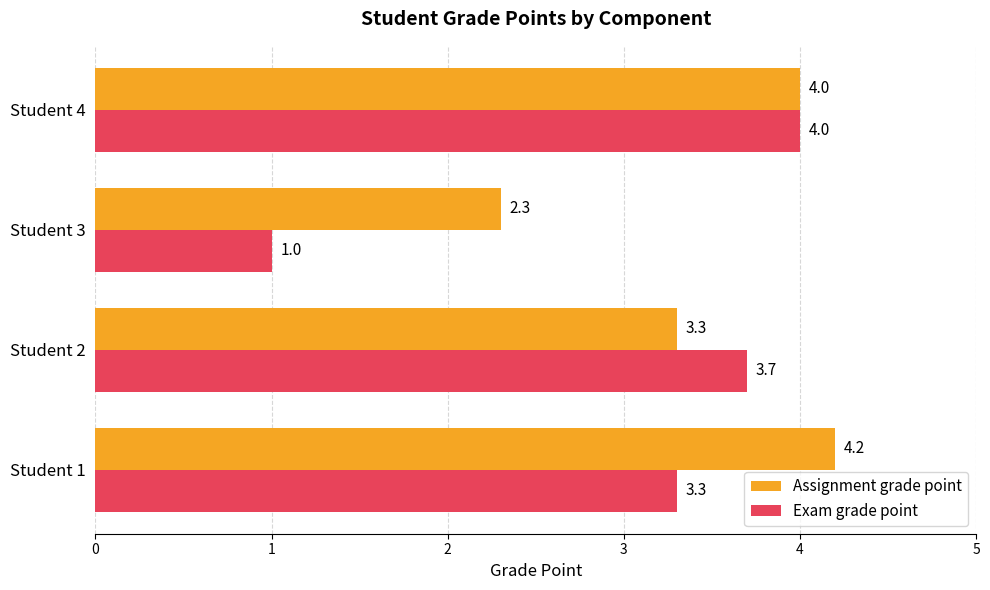

The Assignment grade point series shows 0.8 at Student 3. True or false?

False